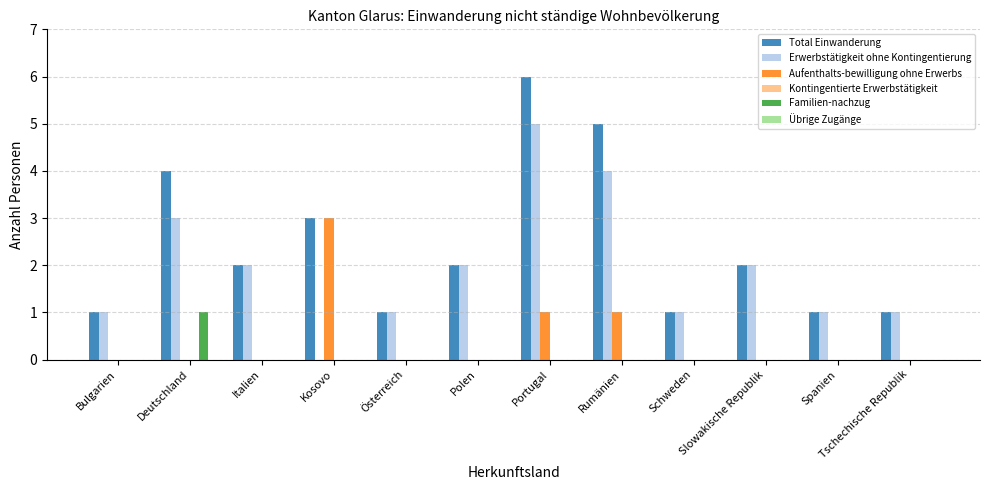

Is the value of Aufenthalts-bewilligung ohne Erwerbs at Slowakische Republik greater than the value of Erwerbstätigkeit ohne Kontingentierung at Bulgarien?

No